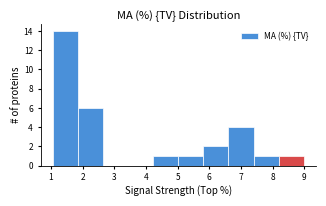

Reading left to right, transcribe this chart: for each bar, give the range it covers on the x-axis and its height. Neither the bar edges nor the heights are printed on the chart, so give them approximately, as read against the axes.

1.1 to 1.9: 14
1.9 to 2.7: 6
2.7 to 3.4: 0
3.4 to 4.2: 0
4.2 to 5.0: 1
5.0 to 5.8: 1
5.8 to 6.6: 2
6.6 to 7.4: 4
7.4 to 8.2: 1
8.2 to 9.0: 1